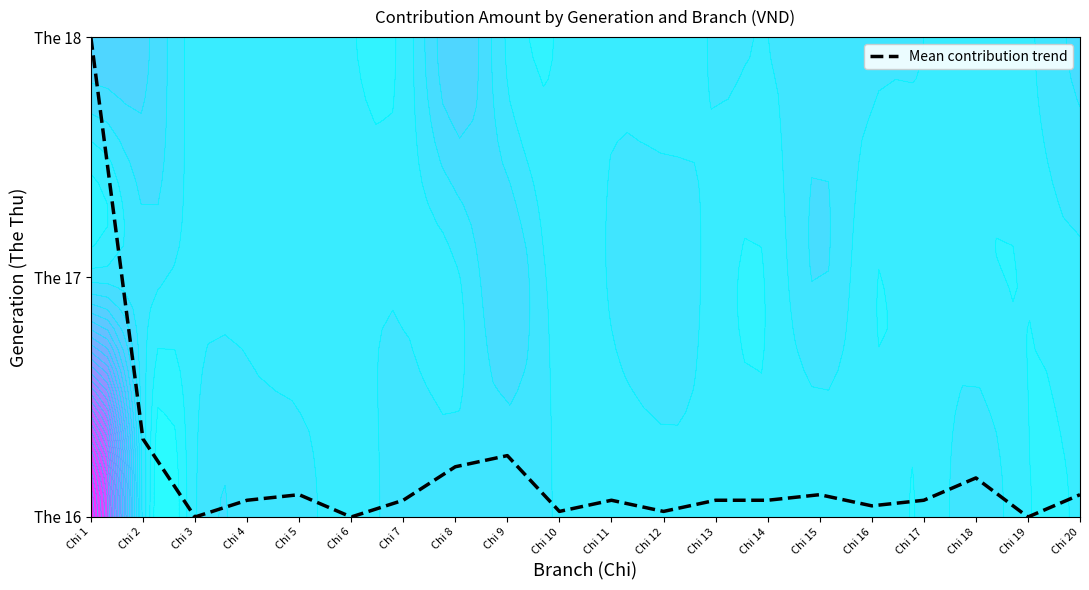

What is the difference between the maximum and second lowest values?

2.0